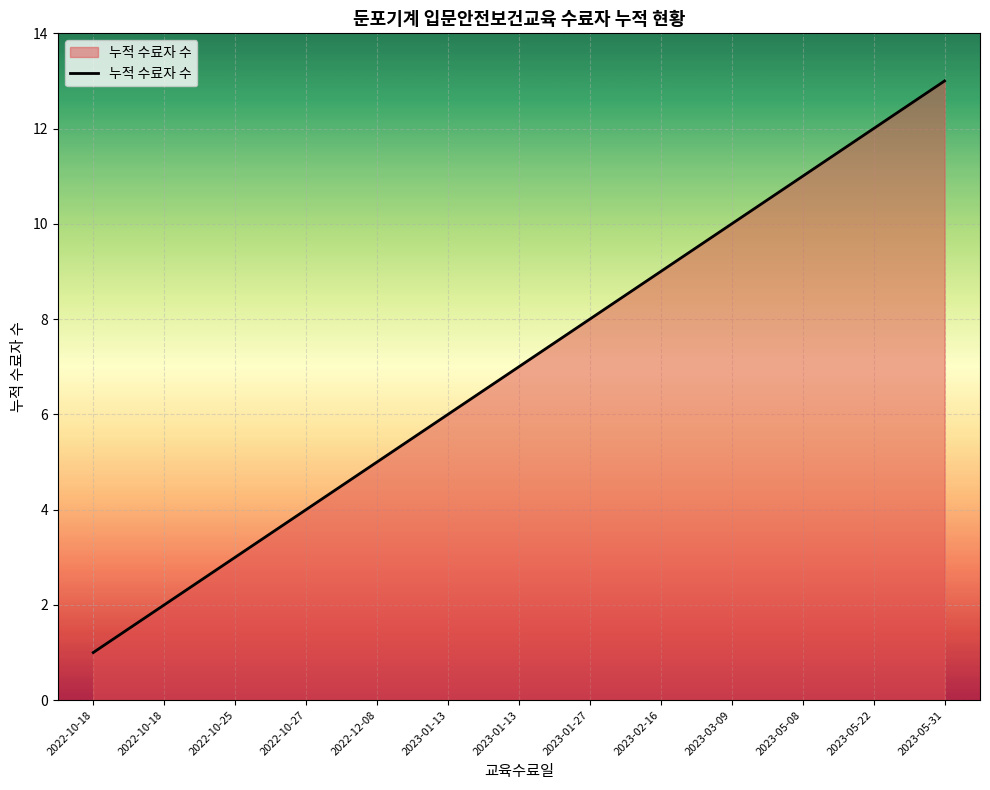

Is this an area chart (filled region under the line)?

Yes